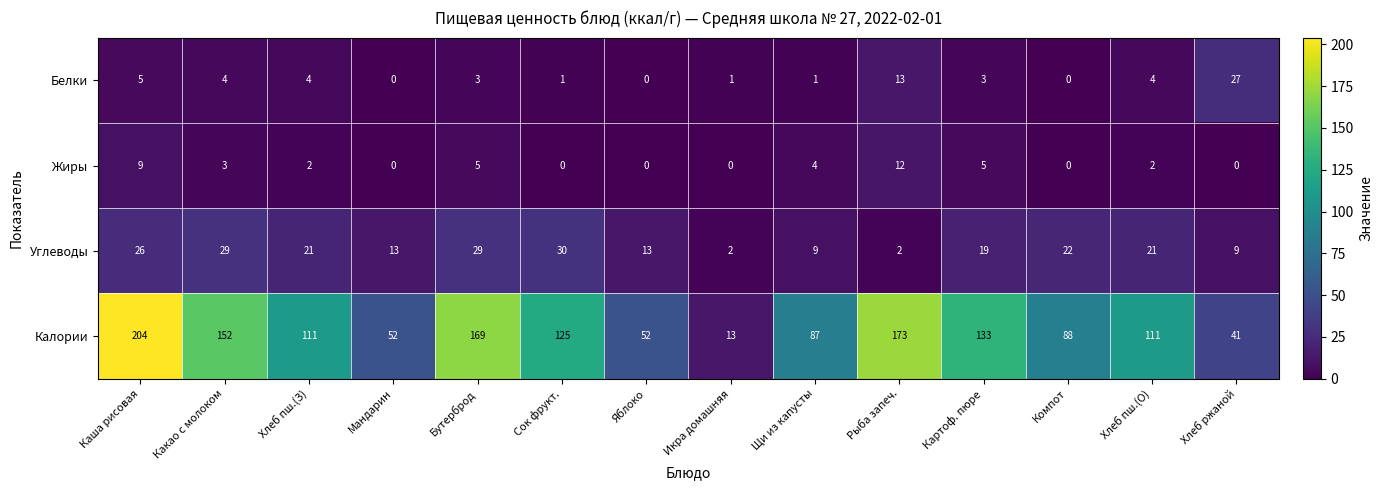

What is the difference between the maximum and minimum values in the Белки series?

27